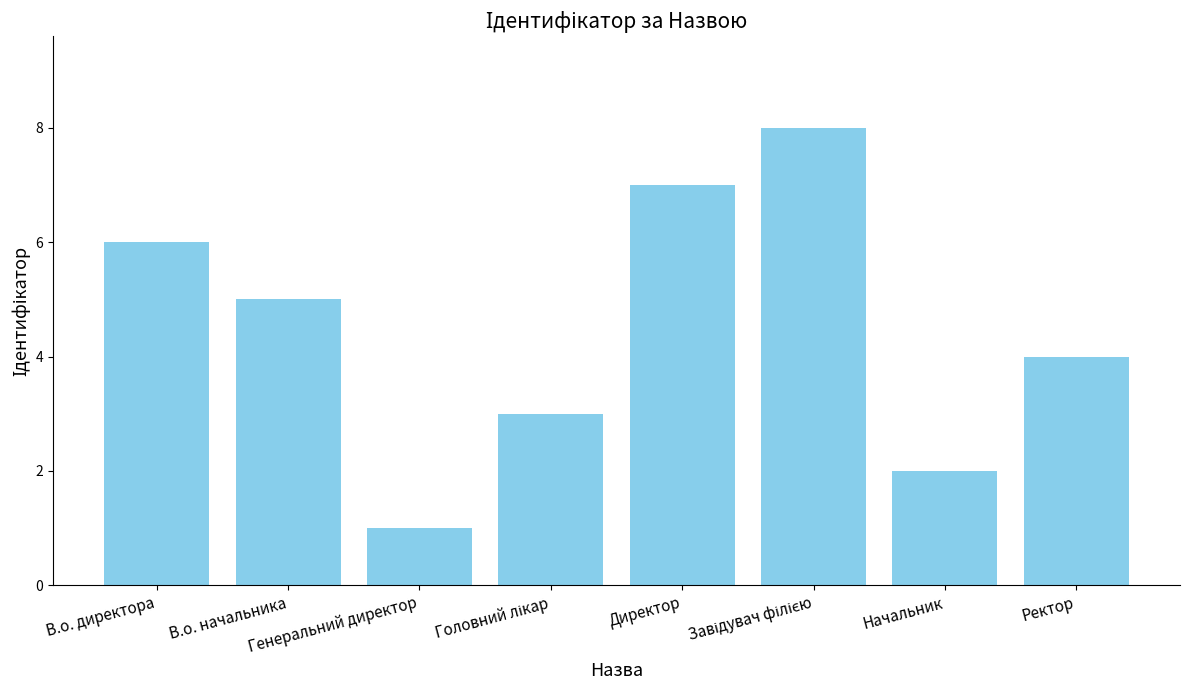

What is the difference between the second highest and second lowest values?

5